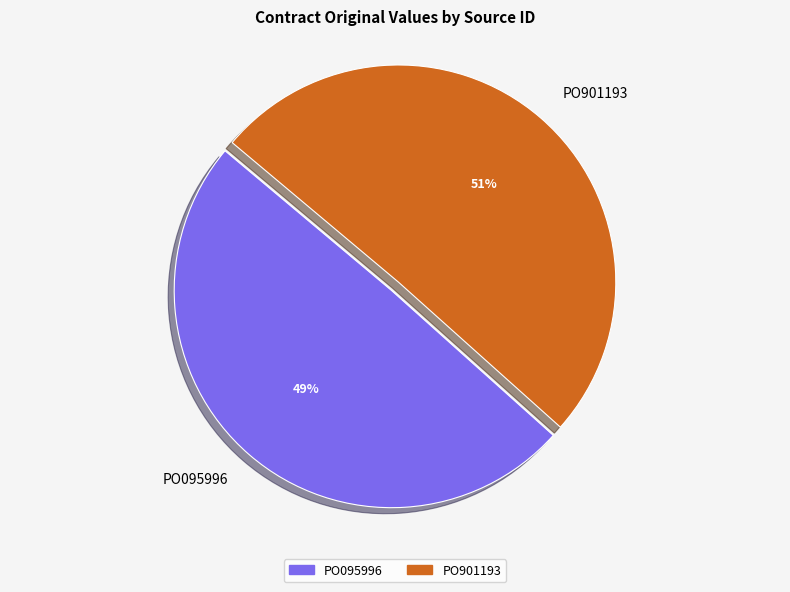

Is PO095996 the majority of the pie?

No